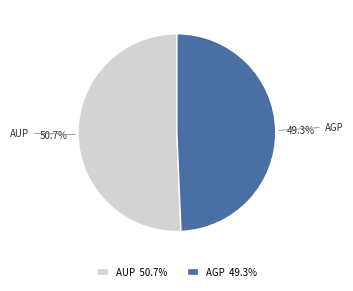

Is it true that AGP is 37% of the pie?

False